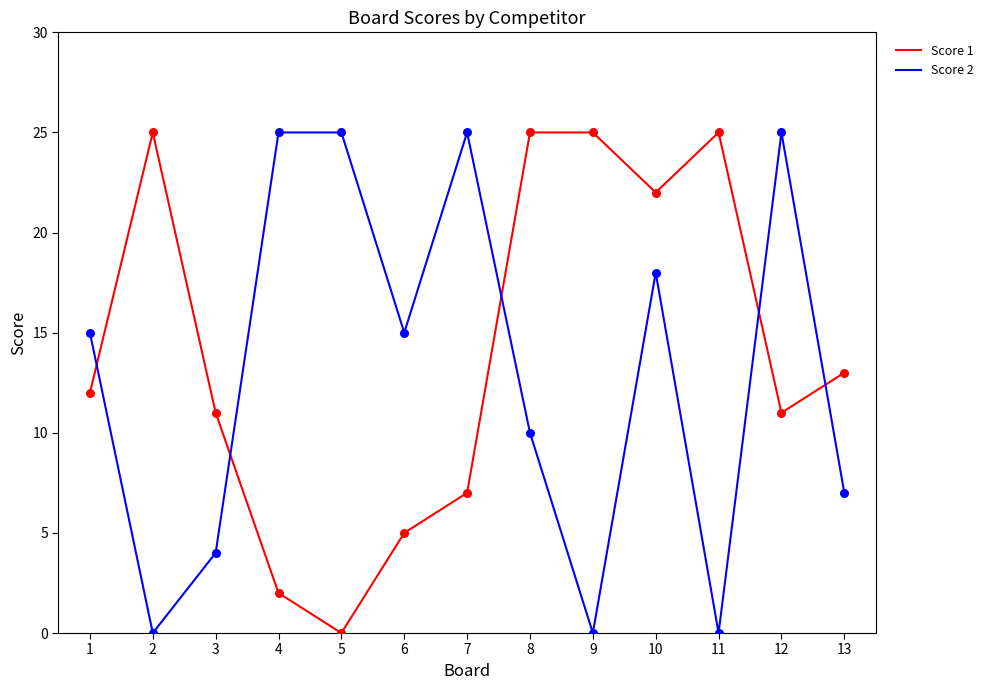

What are all the series names shown in the legend?

Score 1, Score 2